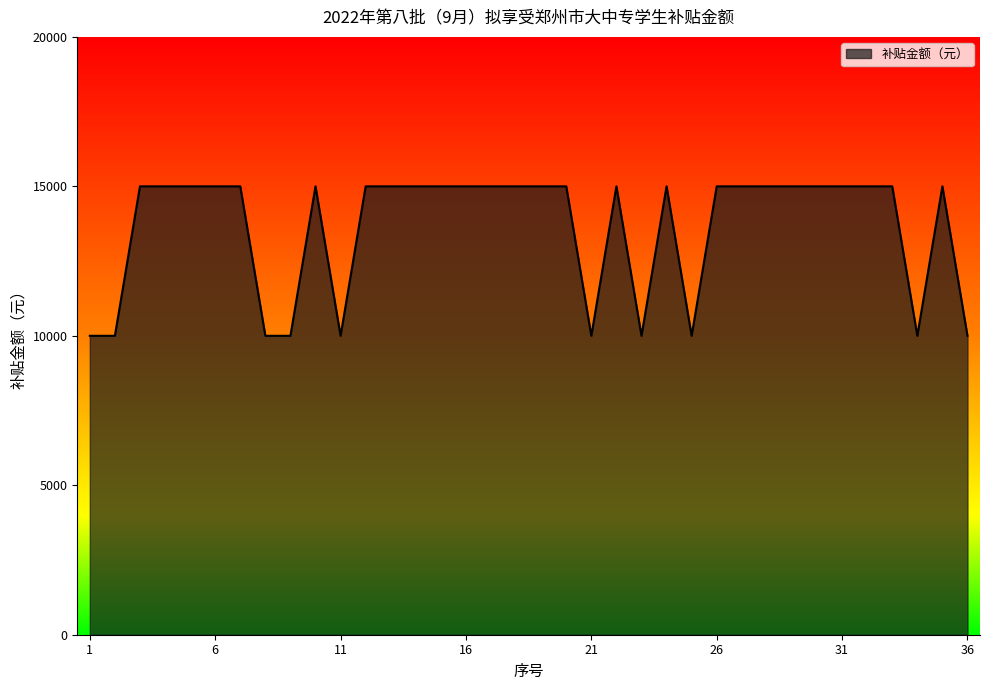

How many lines are shown in the chart?

1